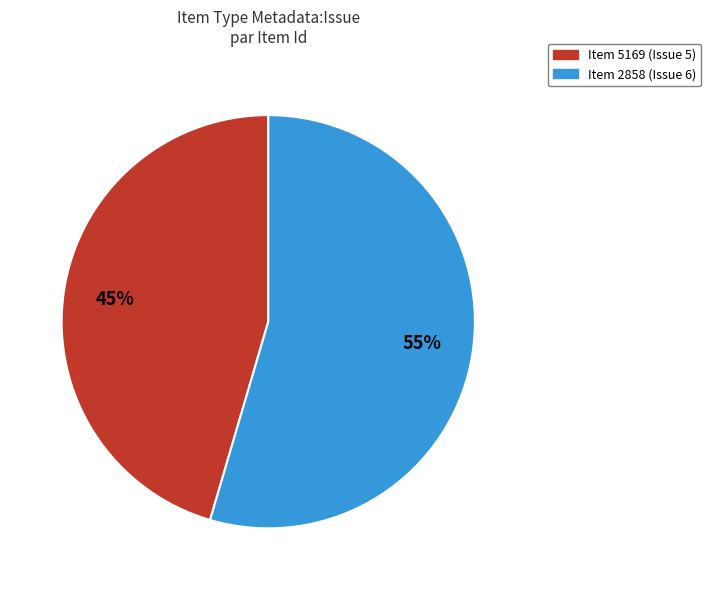

Does any single category account for the majority?

Yes